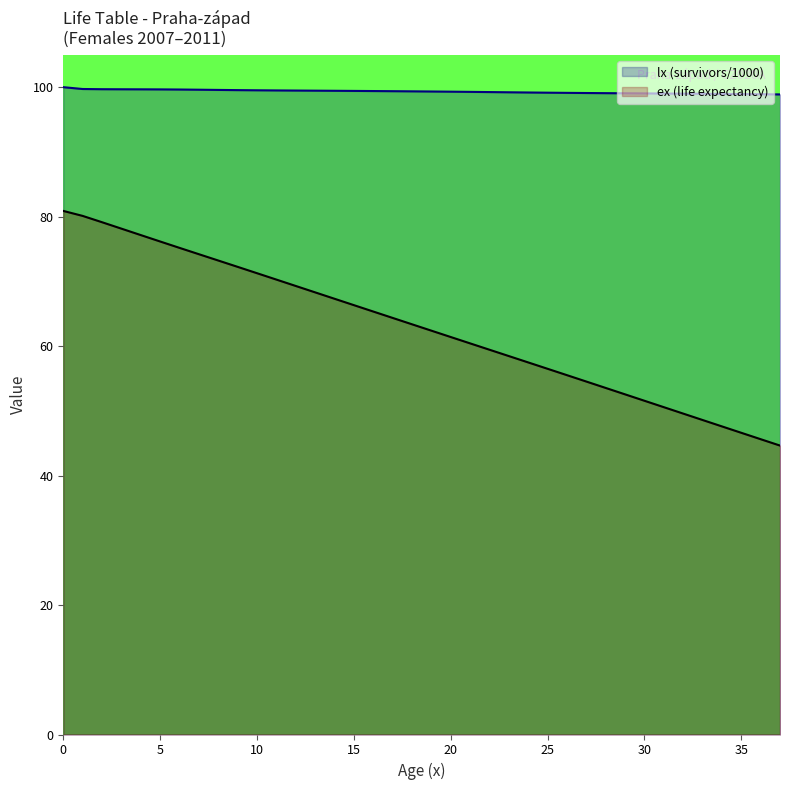

True or false: ex (life expectancy) has a value of 70.3 at 11.

True